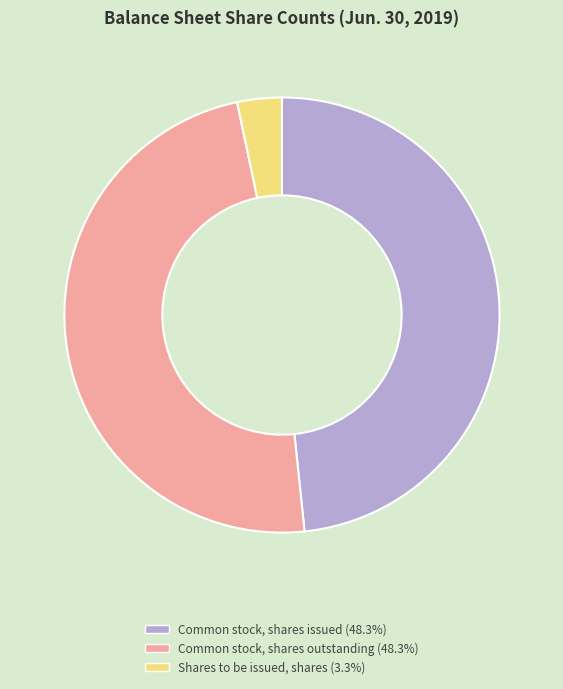

Is there a majority slice in this chart?

No